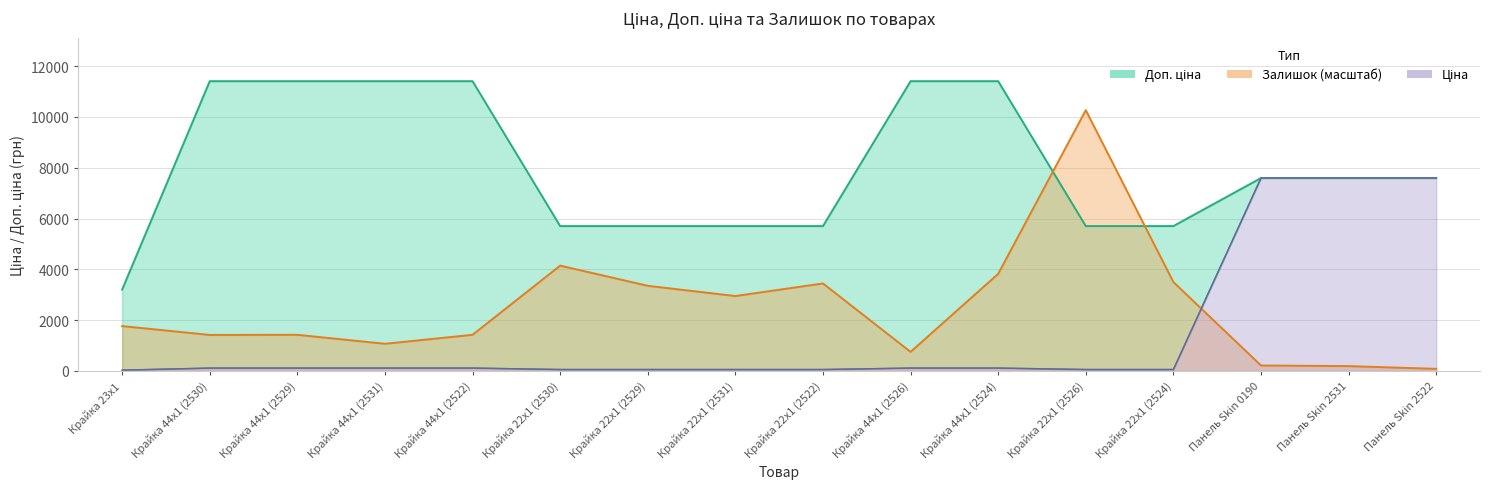

Reading right to left, what are all the values shown in this chart?

Ціна: Панель Skin 2522=7596.5	Панель Skin 2531=7596.5	Панель Skin 0190=7596.5	Крайка 22x1 (2524)=57.0	Крайка 22x1 (2526)=57.0	Крайка 44x1 (2524)=114.1	Крайка 44x1 (2526)=114.1	Крайка 22x1 (2522)=57.0	Крайка 22x1 (2531)=57.0	Крайка 22x1 (2529)=57.0	Крайка 22x1 (2530)=57.0	Крайка 44x1 (2522)=114.1	Крайка 44x1 (2531)=114.1	Крайка 44x1 (2529)=114.1	Крайка 44x1 (2530)=114.1	Крайка 23x1=32.0
Доп. ціна: Панель Skin 2522=7596.5	Панель Skin 2531=7596.5	Панель Skin 0190=7596.5	Крайка 22x1 (2524)=5705.0	Крайка 22x1 (2526)=5705.0	Крайка 44x1 (2524)=11410.0	Крайка 44x1 (2526)=11410.0	Крайка 22x1 (2522)=5705.0	Крайка 22x1 (2531)=5705.0	Крайка 22x1 (2529)=5705.0	Крайка 22x1 (2530)=5705.0	Крайка 44x1 (2522)=11410.0	Крайка 44x1 (2531)=11410.0	Крайка 44x1 (2529)=11410.0	Крайка 44x1 (2530)=11410.0	Крайка 23x1=3205.0
Залишок: Панель Skin 2522=83.4	Панель Skin 2531=191.4	Панель Skin 0190=216.0	Крайка 22x1 (2524)=3499.9	Крайка 22x1 (2526)=10269.0	Крайка 44x1 (2524)=3823.9	Крайка 44x1 (2526)=751.0	Крайка 22x1 (2522)=3445.9	Крайка 22x1 (2531)=2950.1	Крайка 22x1 (2529)=3352.6	Крайка 22x1 (2530)=4147.9	Крайка 44x1 (2522)=1423.5	Крайка 44x1 (2531)=1070.1	Крайка 44x1 (2529)=1423.5	Крайка 44x1 (2530)=1418.6	Крайка 23x1=1767.1